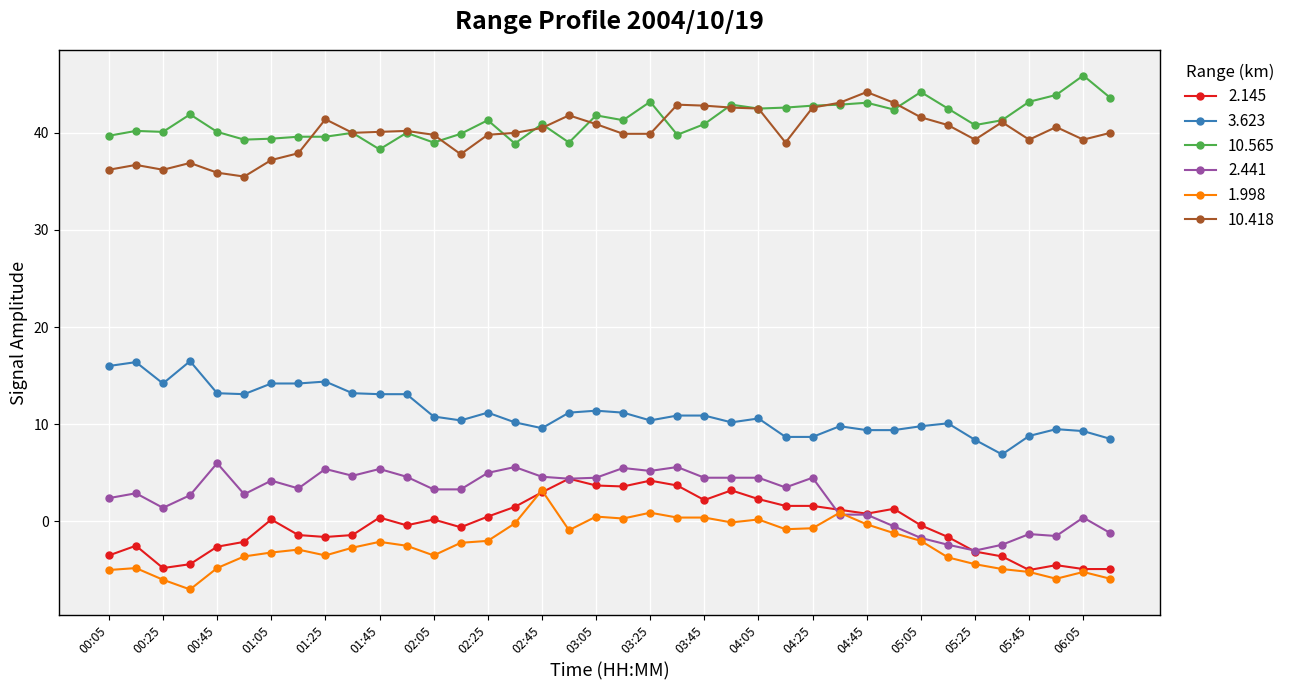

True or false: 3.623 and 10.418 cross at least once.

False